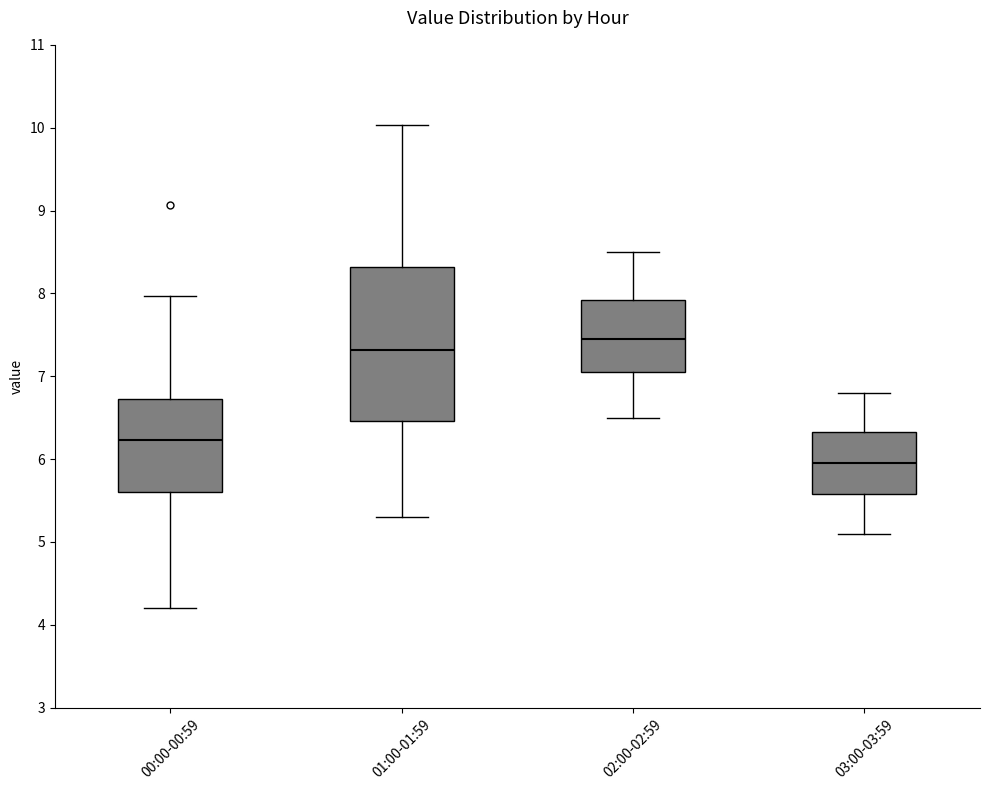

Which box is the tallest, from its lower edge to its upper edge?

01:00-01:59